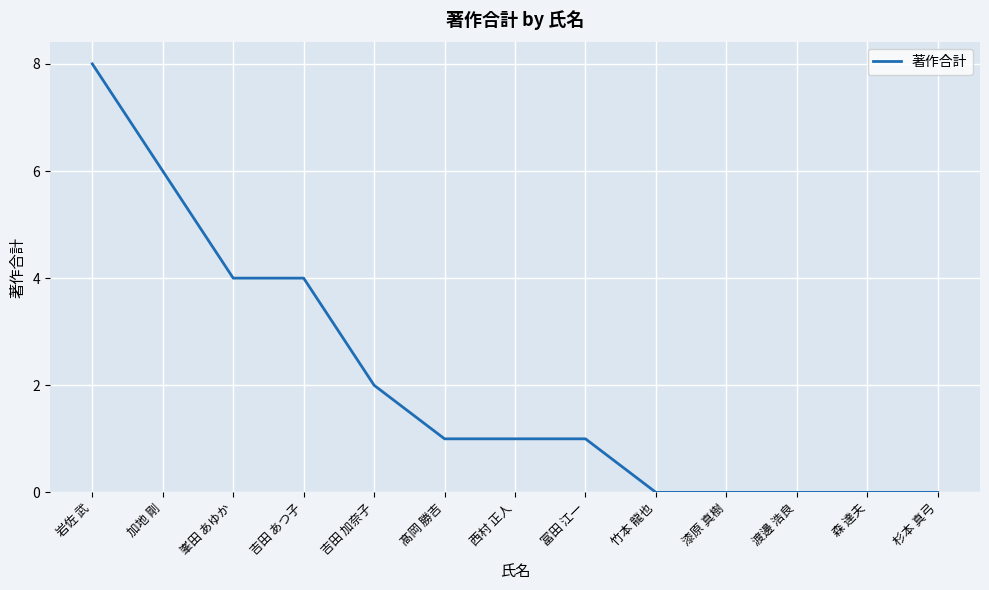

At which label does the data first exceed 1?

岩佐 武